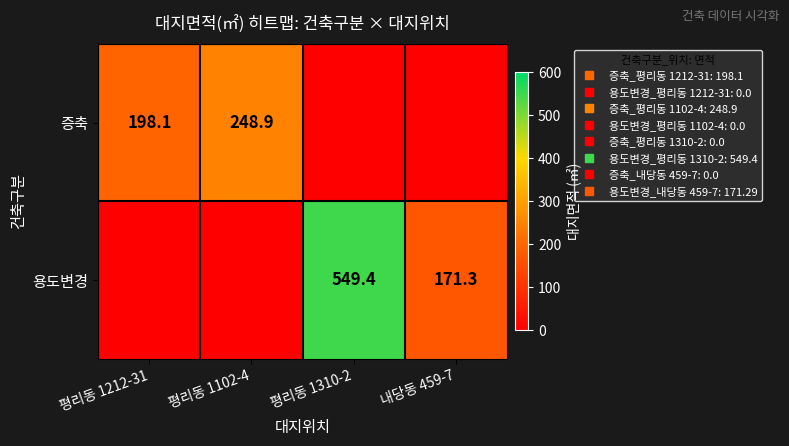

What is the sum of the 용도변경 values at 평리동 1310-2 and 내당동 459-7?

720.7